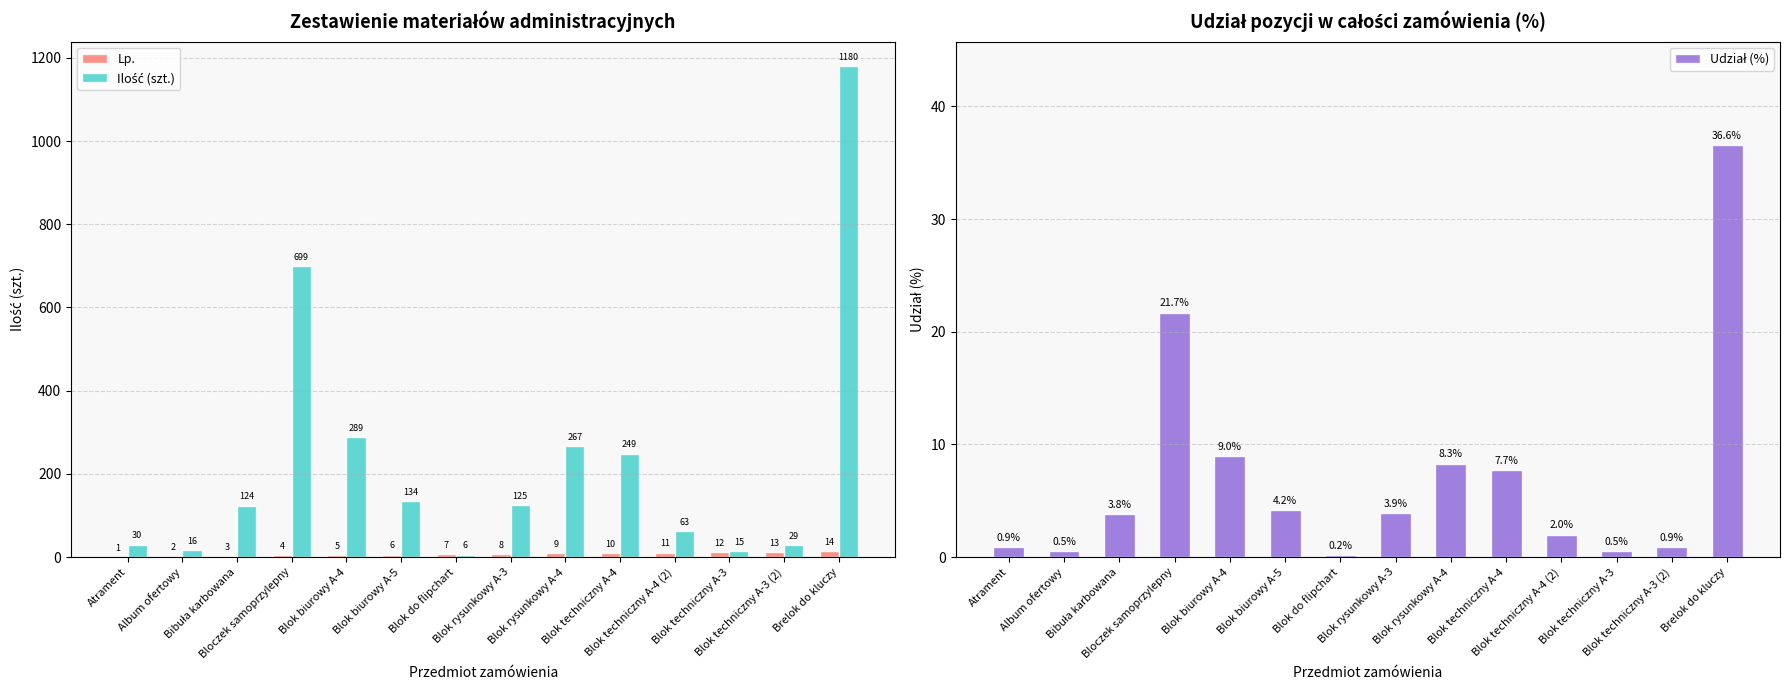

Reading right to left, list all the values displayed in this chart.

Lp.: 14.0	13.0	12.0	11.0	10.0	9.0	8.0	7.0	6.0	5.0	4.0	3.0	2.0	1.0
Ilość (szt.): 1180.0	29.0	15.0	63.0	249.0	267.0	125.0	6.0	134.0	289.0	699.0	124.0	16.0	30.0
Udział (%): 36.6	0.9	0.5	2.0	7.7	8.3	3.9	0.2	4.2	9.0	21.7	3.8	0.5	0.9